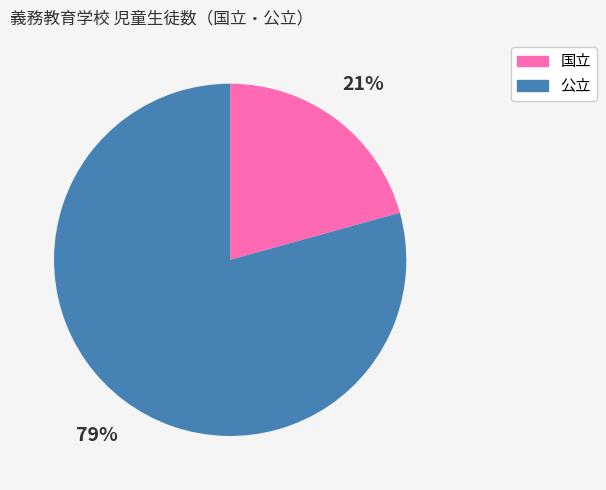

What percentage is the 公立 slice, to the nearest percent?

79%